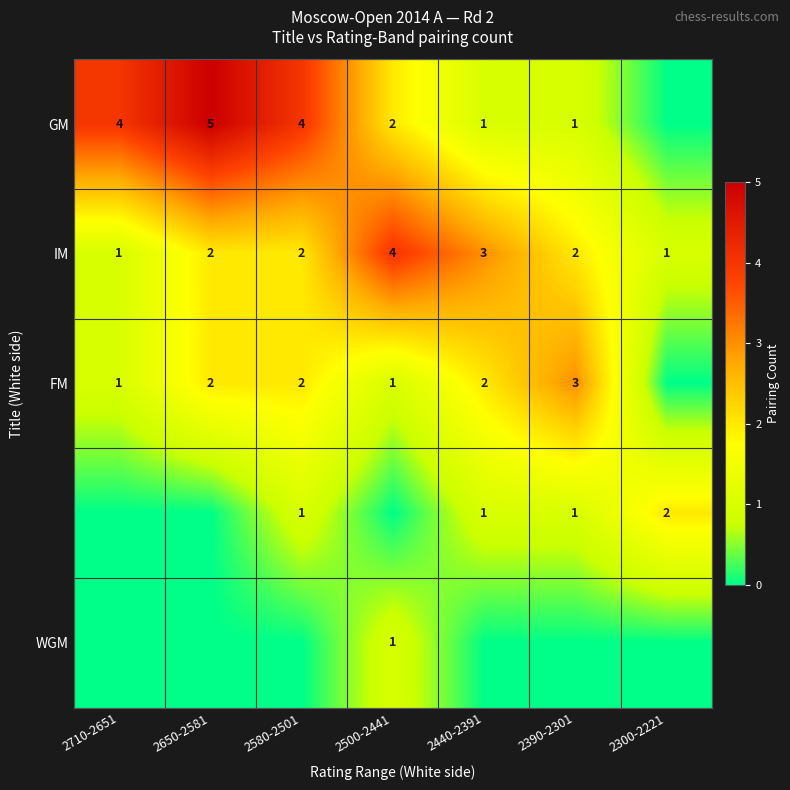

How many series are shown in this chart?

5